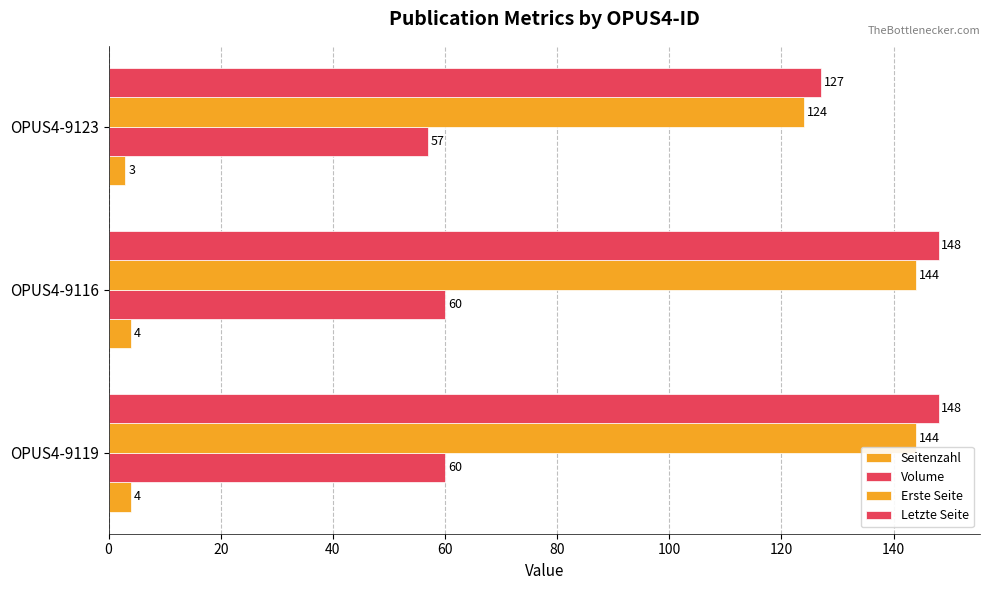

Count the number of data series in this chart.

4